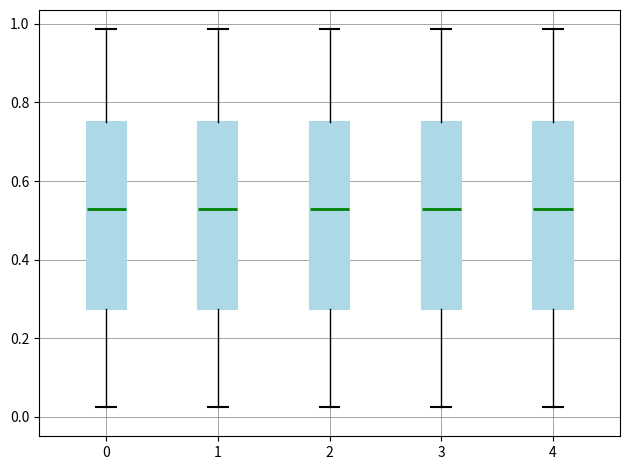

Reading left to right, read every box against the y-axis: the position of its median line, the range the box covers, and the ends of its whiskers. The values are not printed on the chart, so give them approximately, as read against the axis.

0: median 0.52, box 0.28 to 0.76, whiskers 0.02 to 0.98
1: median 0.52, box 0.28 to 0.76, whiskers 0.02 to 0.98
2: median 0.52, box 0.28 to 0.76, whiskers 0.02 to 0.98
3: median 0.52, box 0.28 to 0.76, whiskers 0.02 to 0.98
4: median 0.52, box 0.28 to 0.76, whiskers 0.02 to 0.98